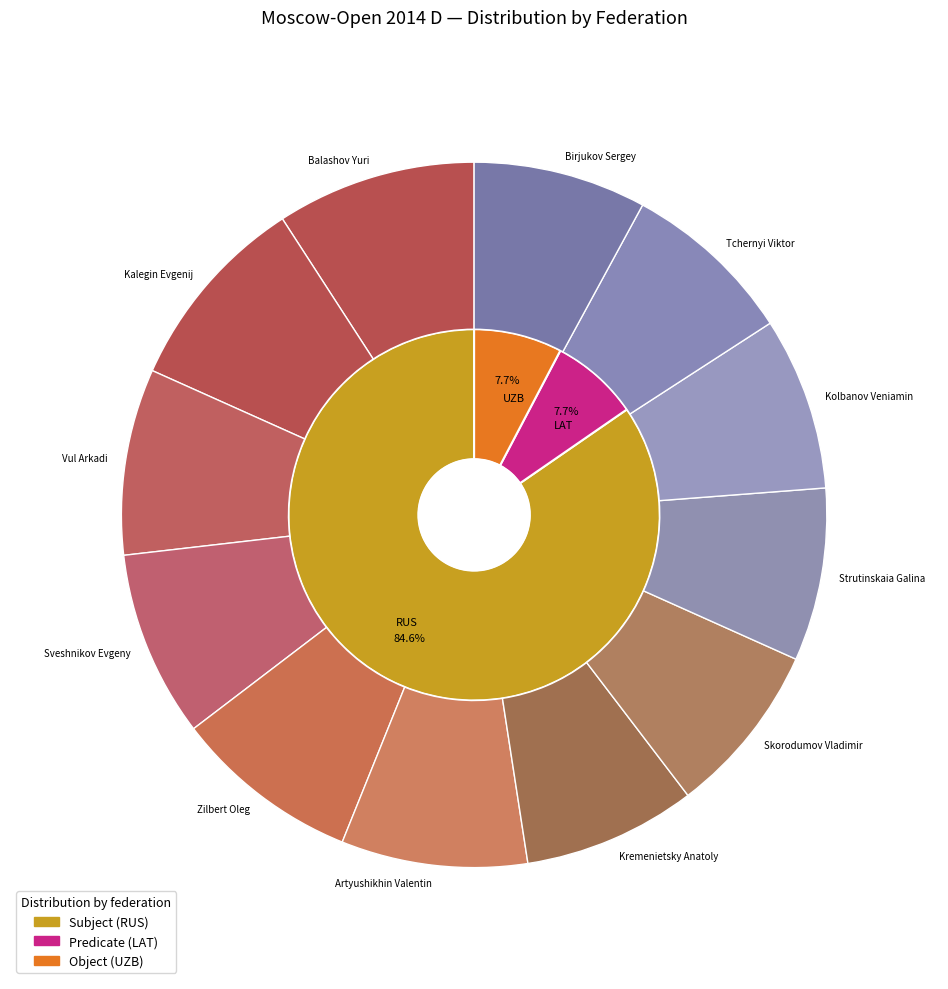

Which category has the smallest portion of the pie?

Kremenietsky Anatoly